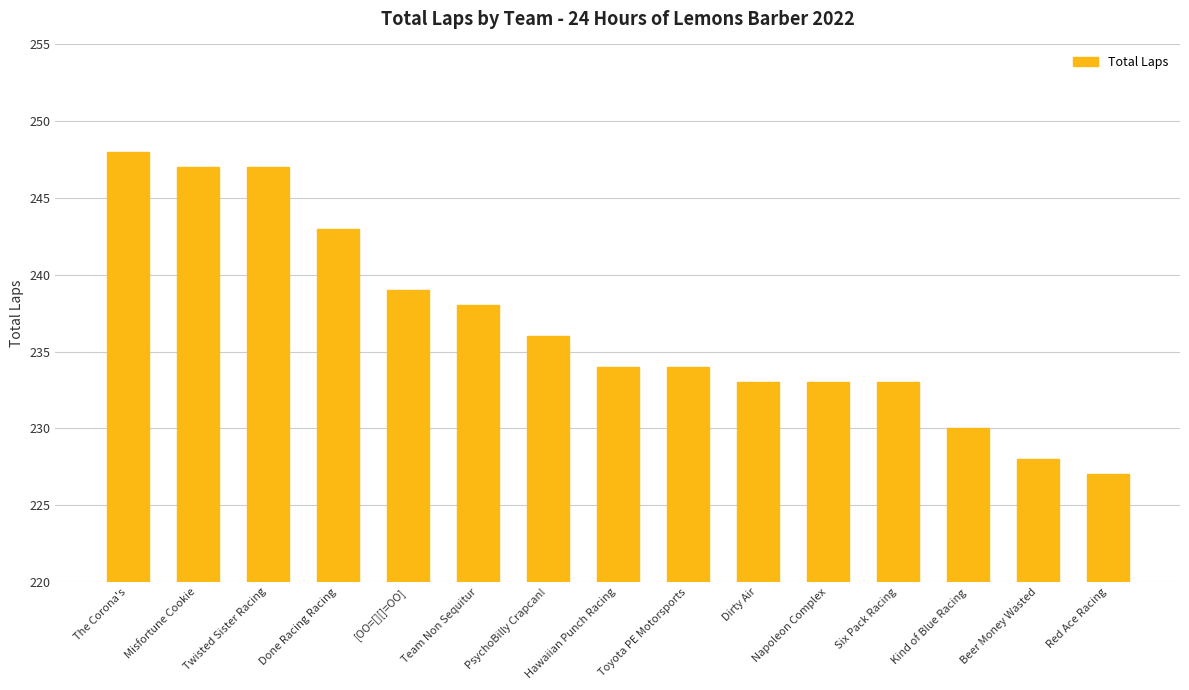

What is the sum of the values at [OO=[][]=OO] and Toyota PE Motorsports?

473